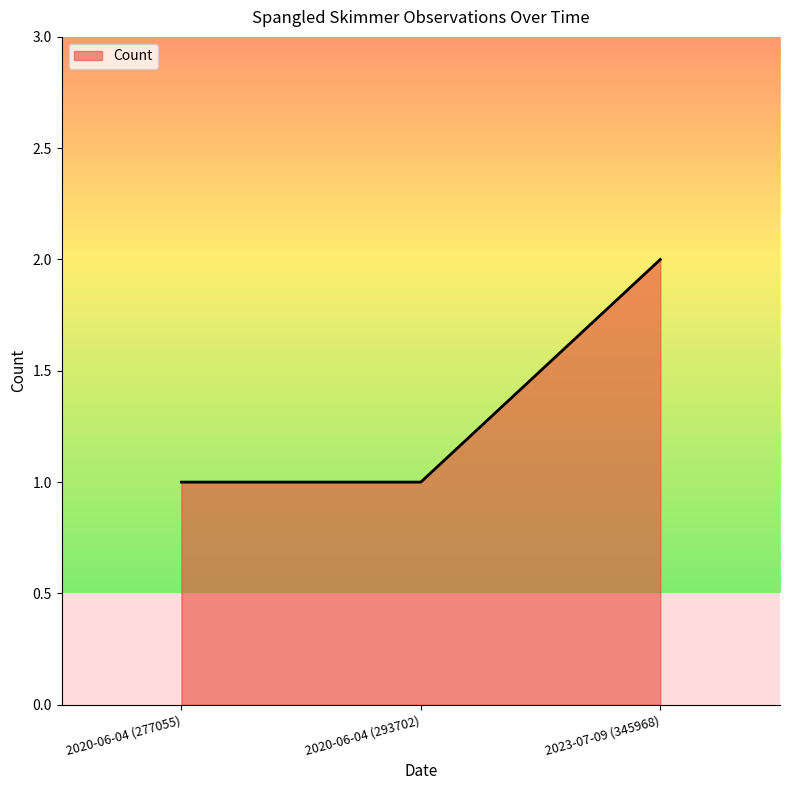

Does the chart display data point markers on the line(s)?

No